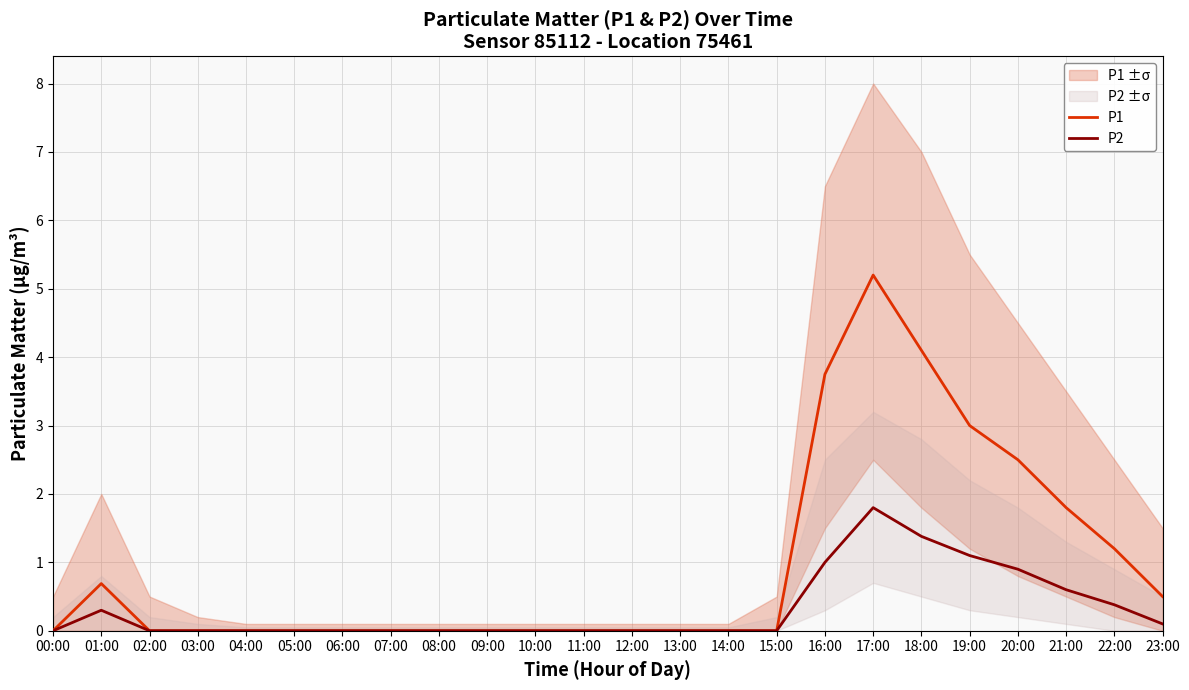

True or false: P1 has more than 1 points higher than both neighbors.

True